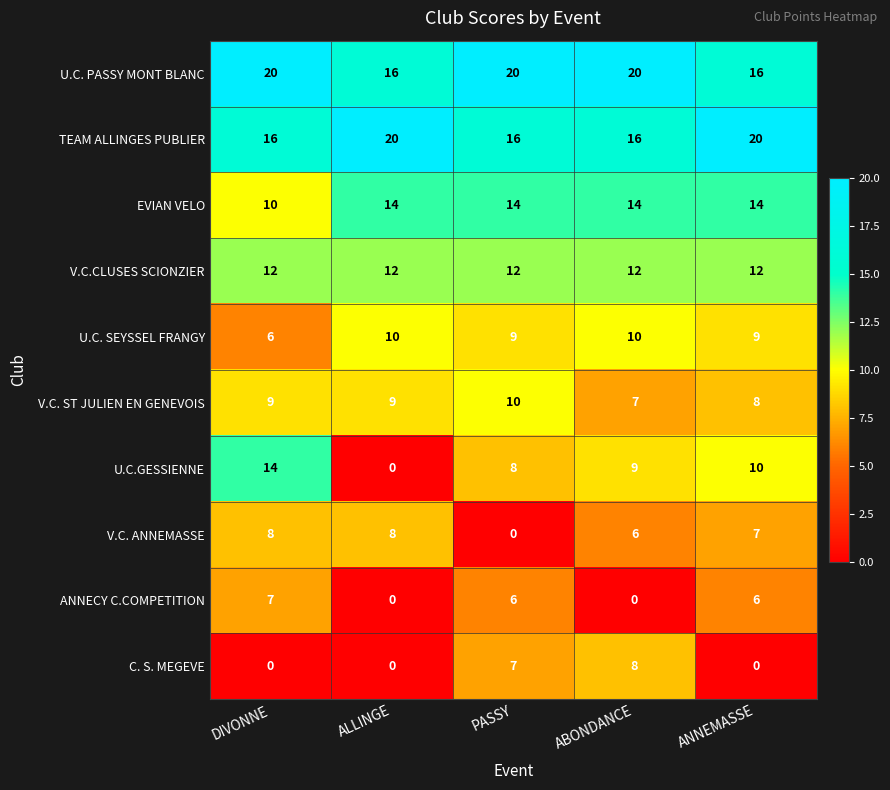

Where is C. S. MEGEVE nearest to the value 4?

PASSY